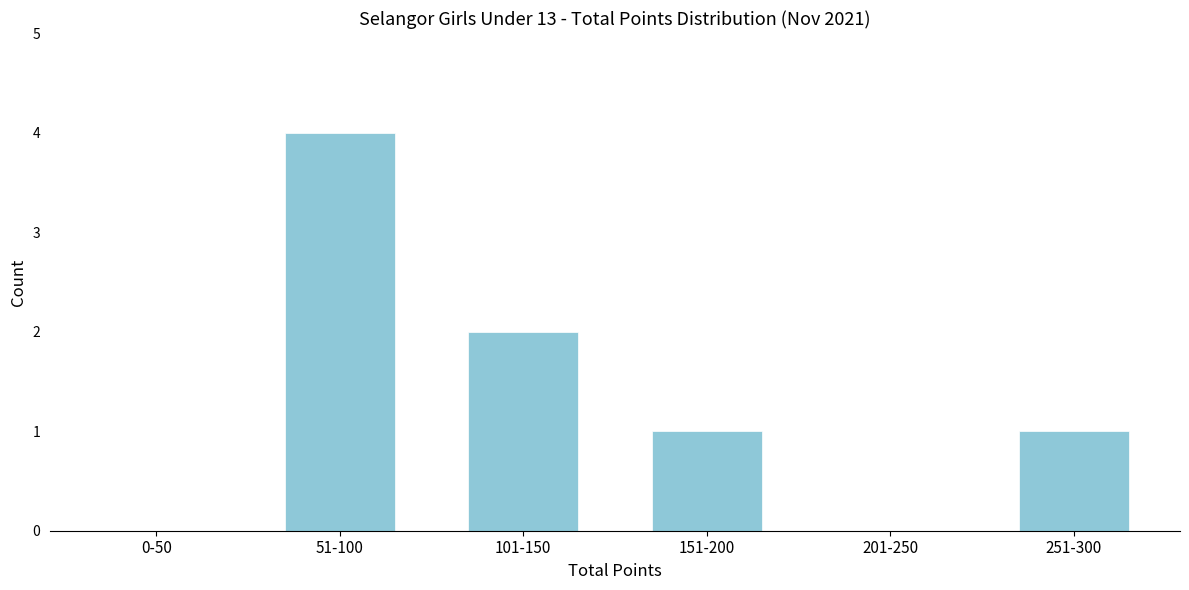

Reading left to right, what are all the values shown in this chart?

0-50=0	51-100=4	101-150=2	151-200=1	201-250=0	251-300=1